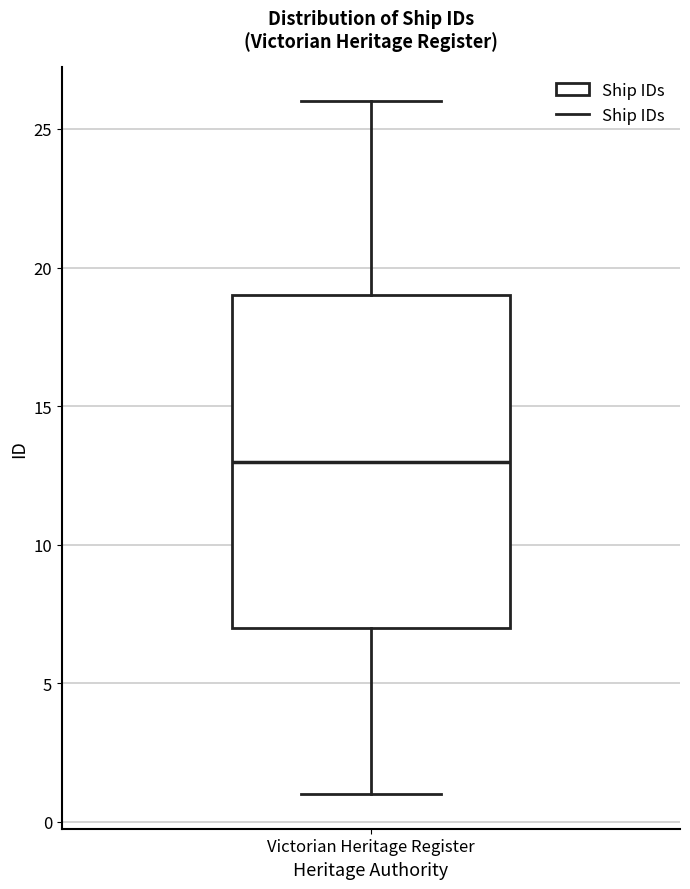

Where does the lower whisker of the box for Victorian Heritage Register end on the y-axis? The values are not printed on the chart, so give them approximately, as read against the axis.

1